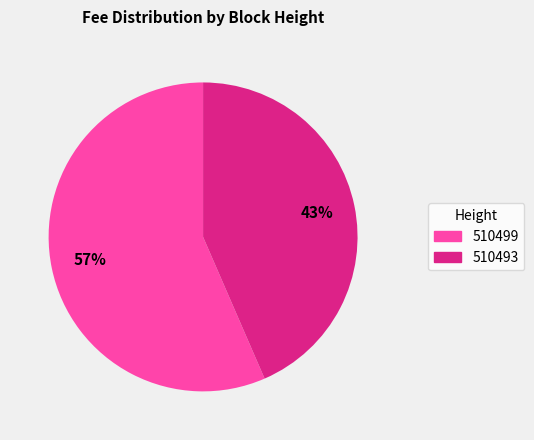

The 510499 slice represents 68% of the pie. True or false?

False